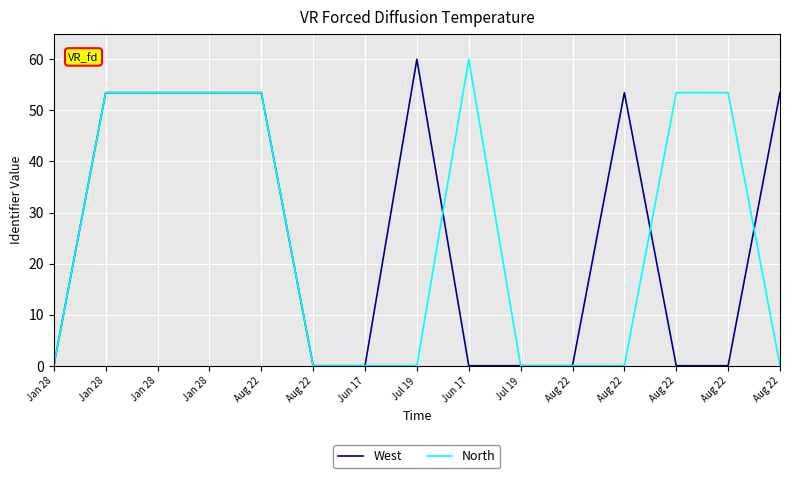

At which category is the sum across all series the highest?

Jan 28